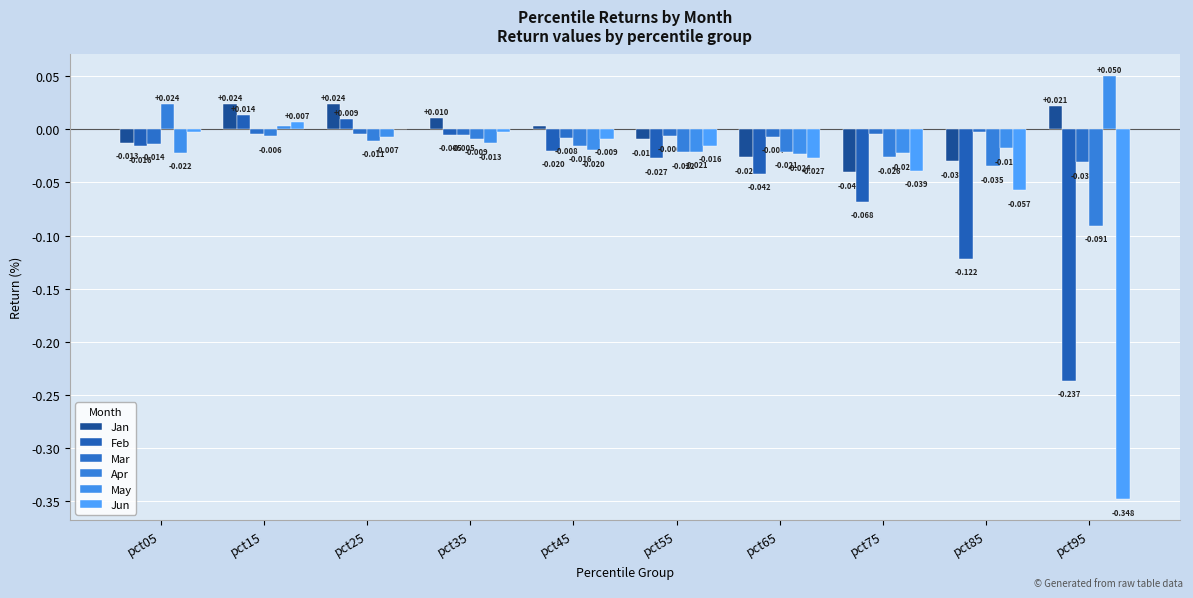

Which label corresponds to the smallest value in the chart?

pct95